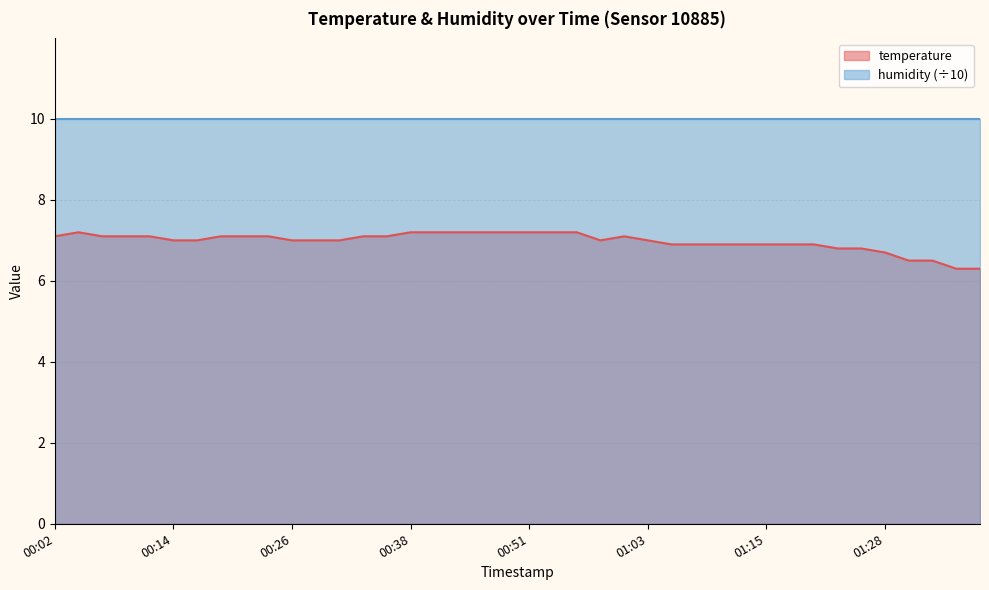

At which label is the value closest to 6?

01:35